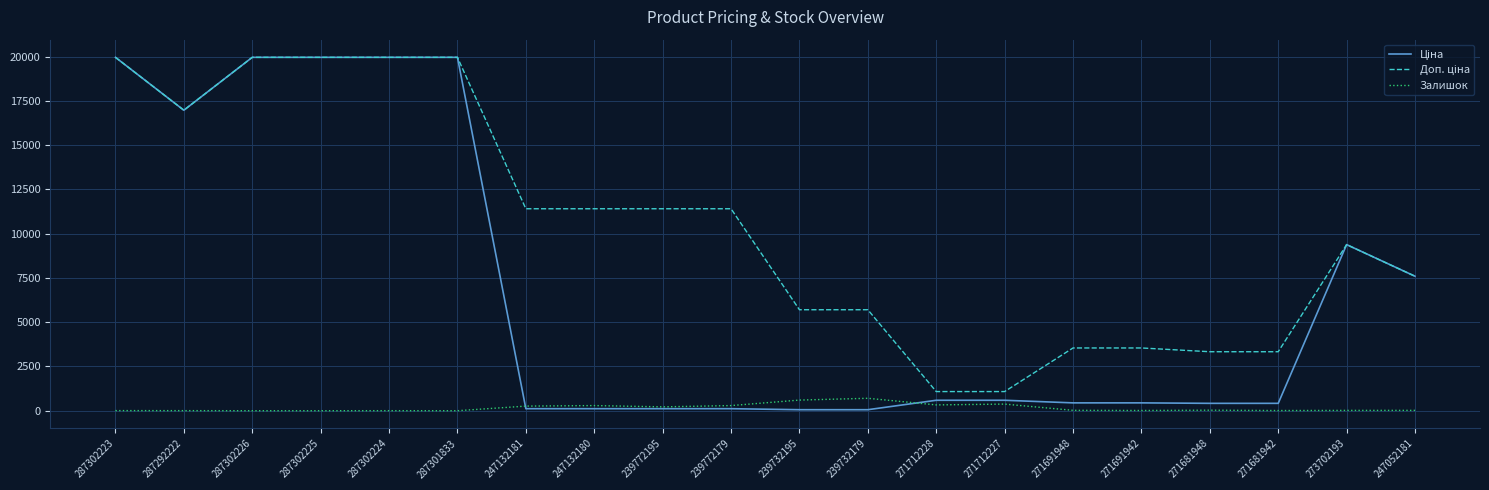

What is the maximum value shown in the chart?

19964.2